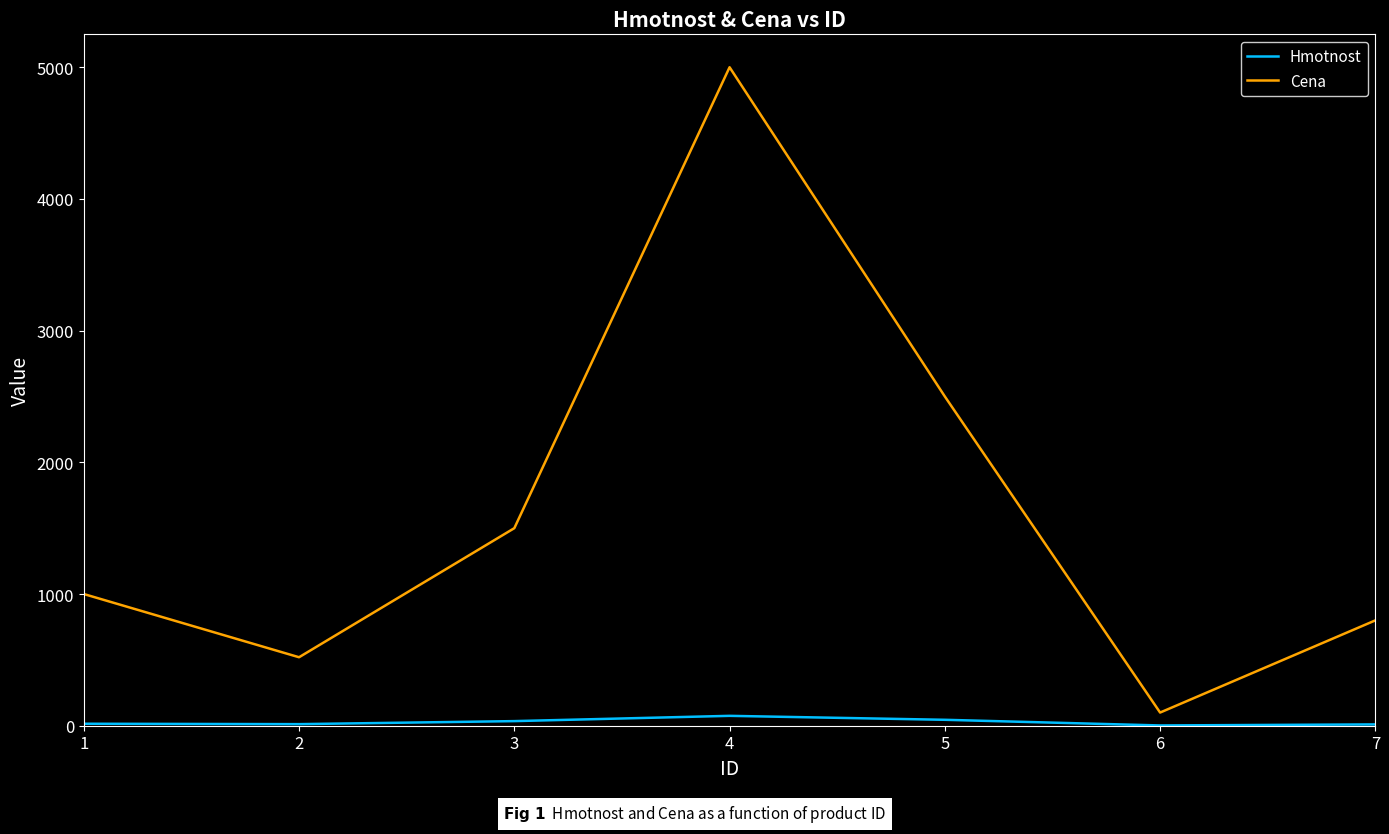

True or false: Hmotnost and Cena intersect in this chart.

False